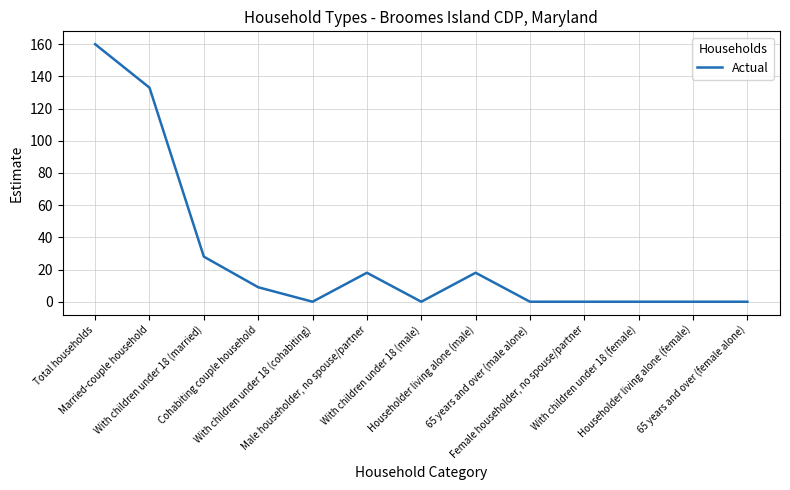

What is the approximate value at With children under 18 (married), to the nearest 50?

50